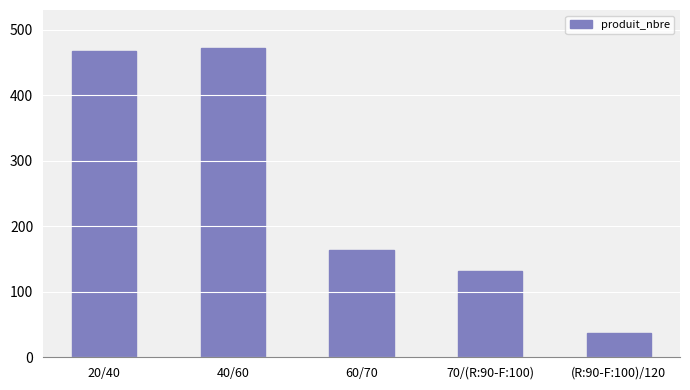

Between 20/40 and 60/70, which is larger?

20/40